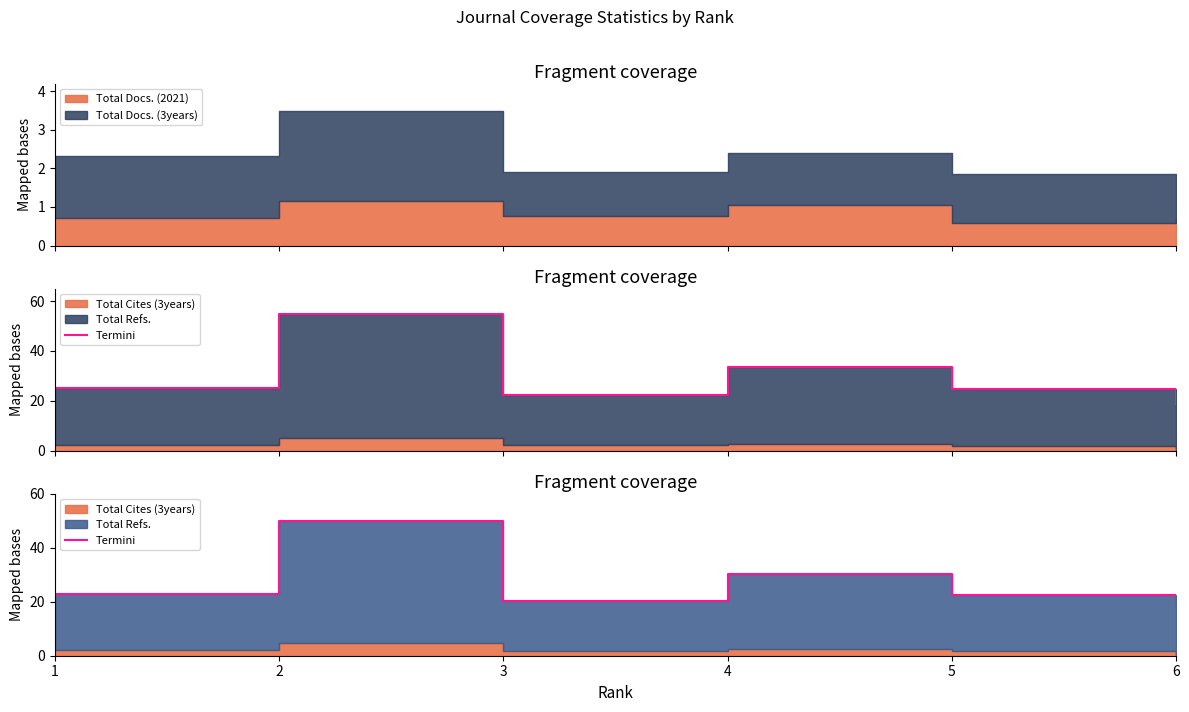

True or false: the data has more than 1 interior local peaks.

True